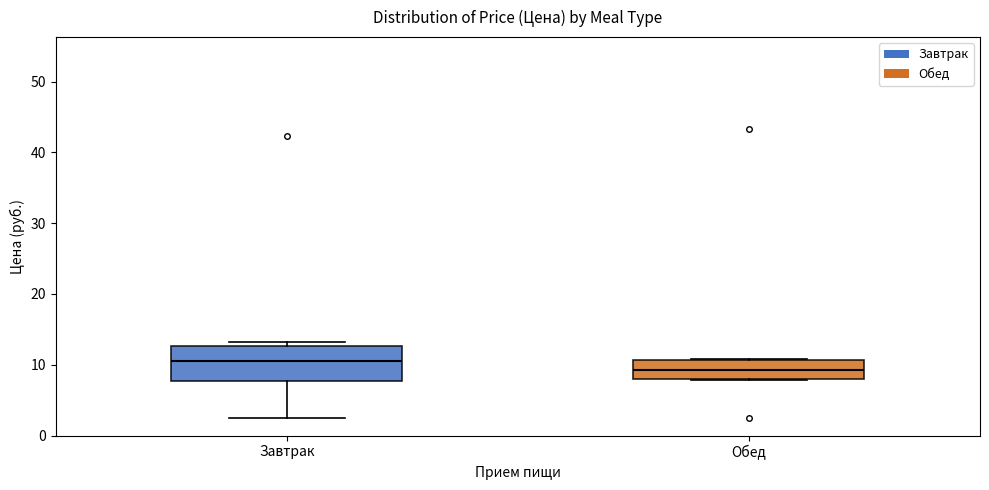

Comparing the boxes themselves (not the whiskers), which one is the tallest?

Завтрак